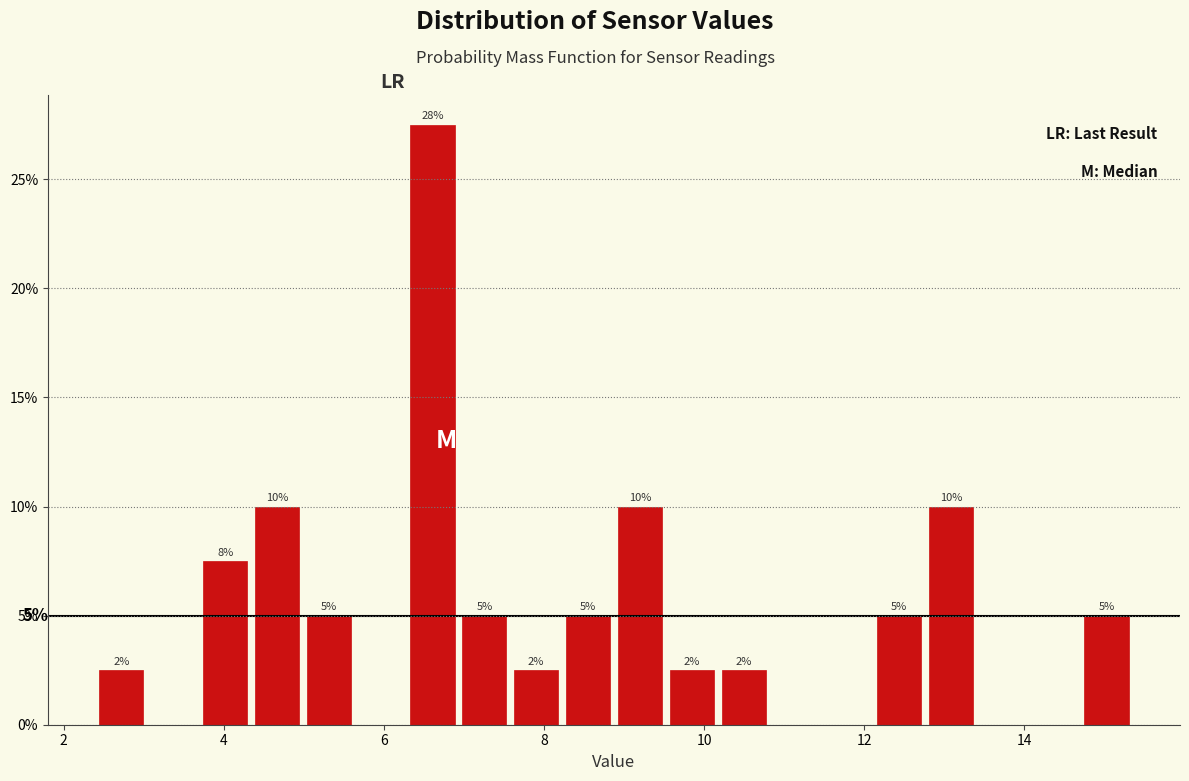

Around what value on the x-axis is the tallest bar? Give the approximate position of its centre, as read against the axis.

6.6